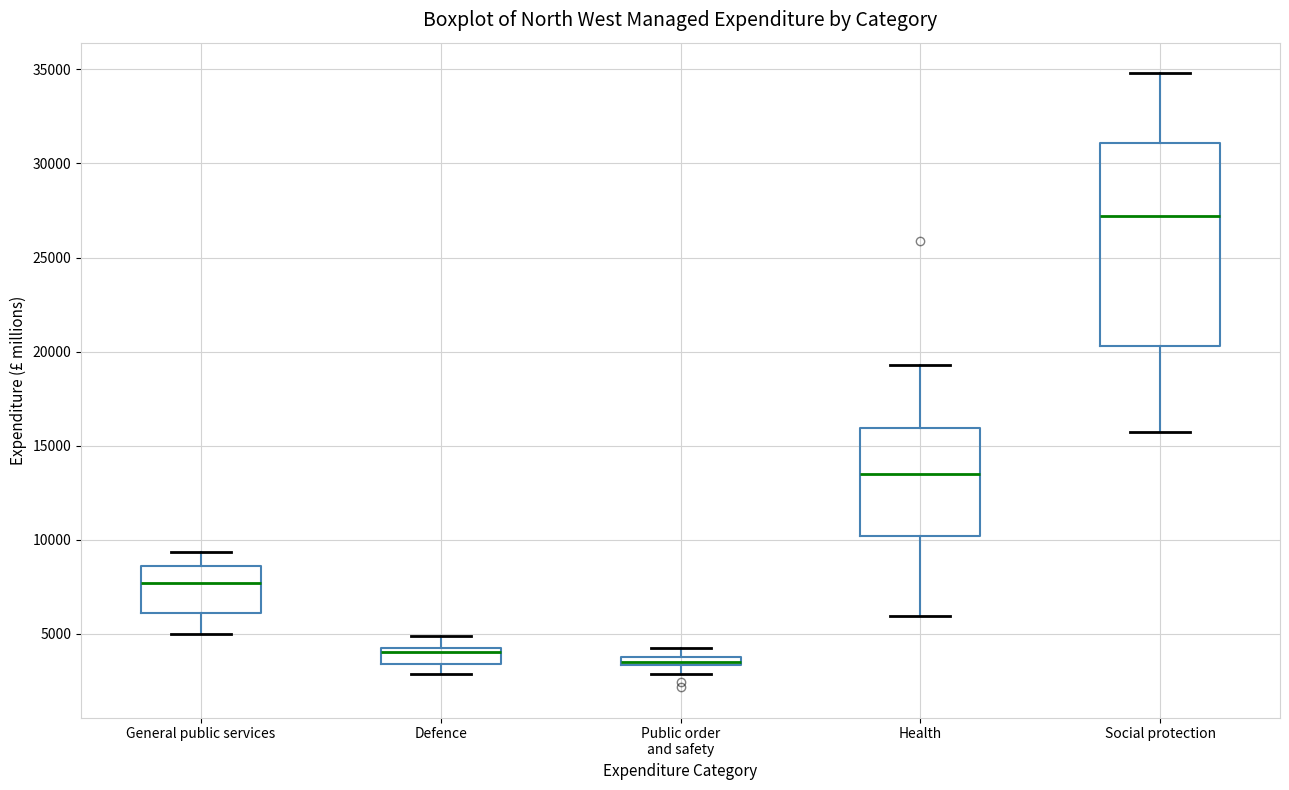

Which box is the tallest, from its lower edge to its upper edge?

Social protection